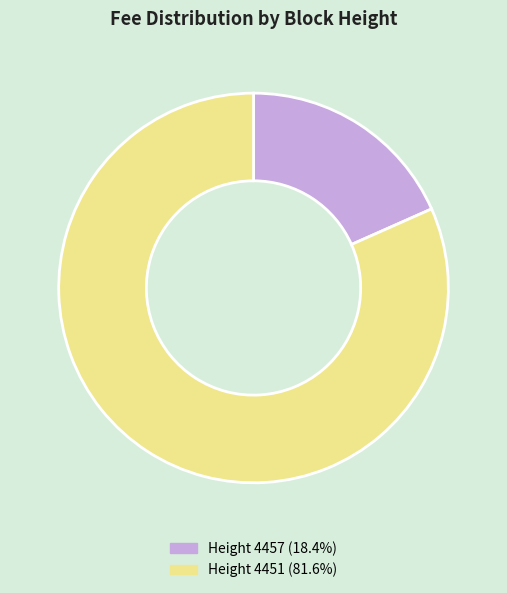

Is there a majority slice in this chart?

Yes